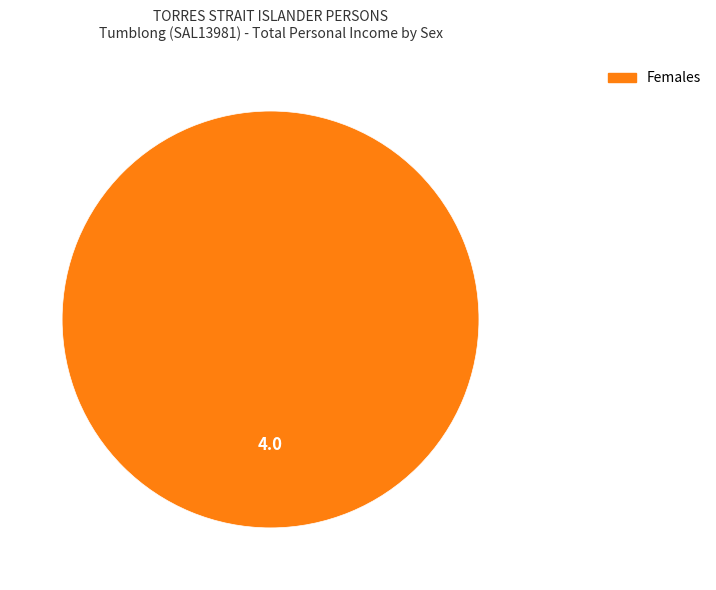

How many segments does this pie chart have?

1